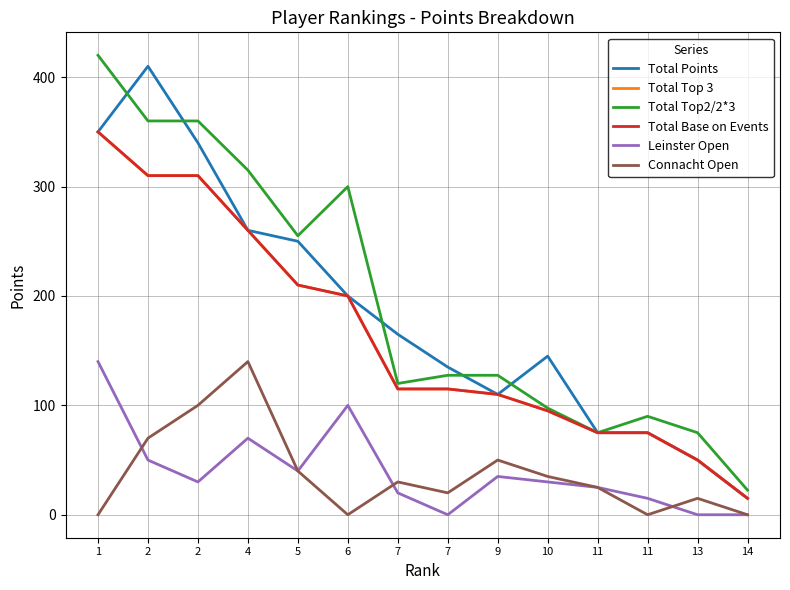

True or false: Total Top2/2*3 has a value of 120.0 at 7.

True